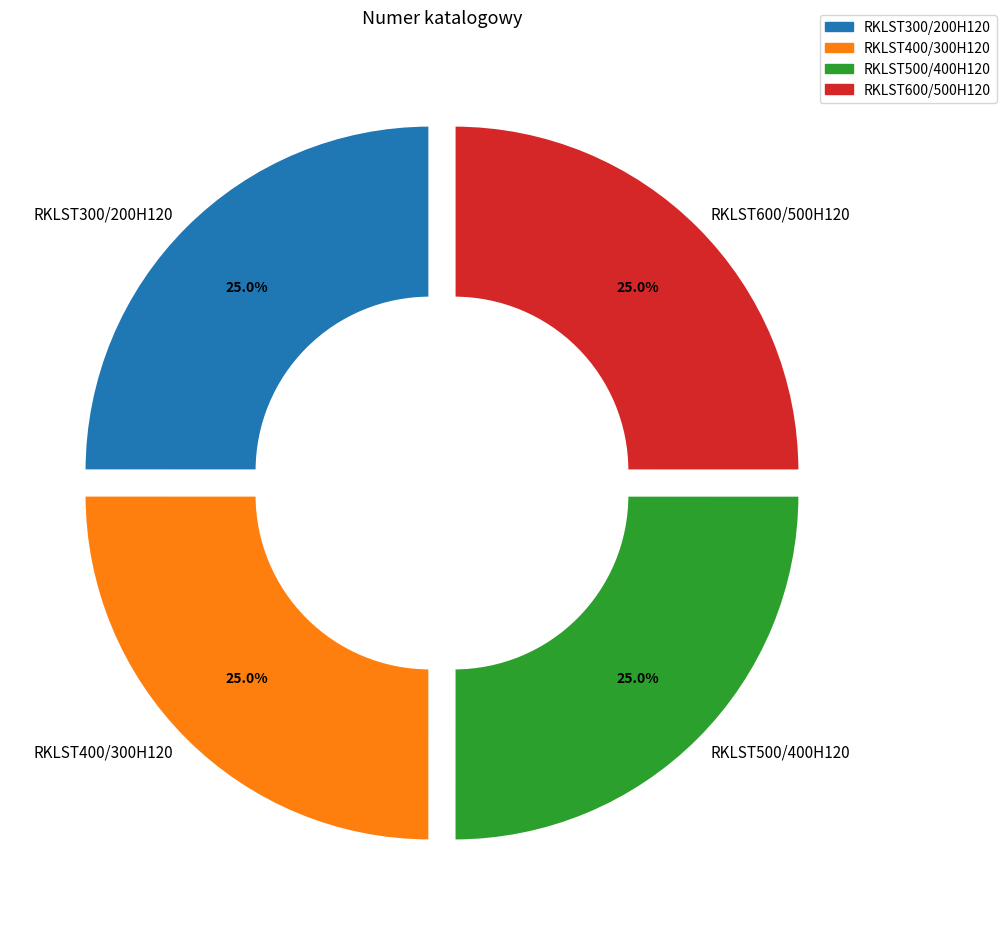

To the nearest percent, what portion does RKLST300/200H120 represent?

25%